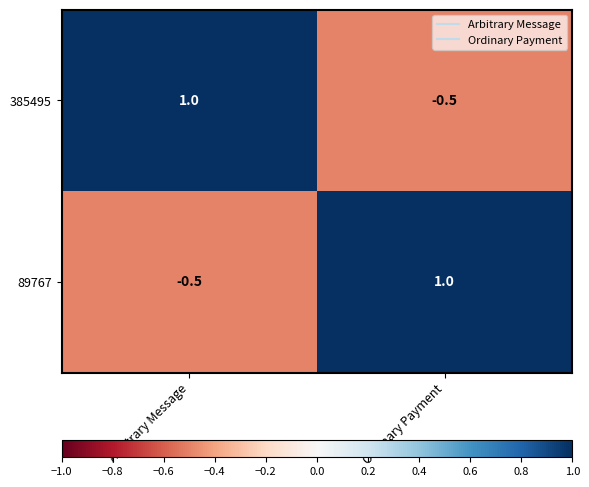

What is the greatest value displayed?

1.0